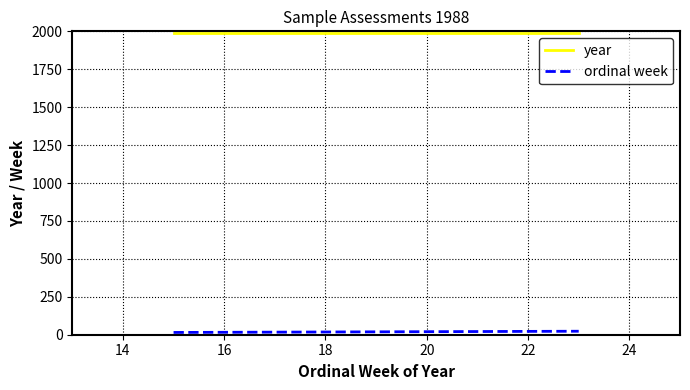

Does the chart have visible grid lines?

Yes